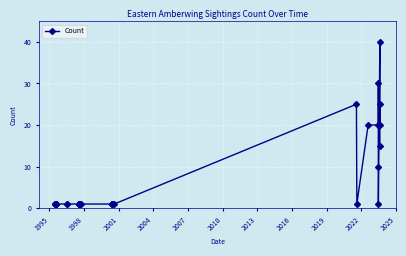

Count the number of values greater than 1.

9